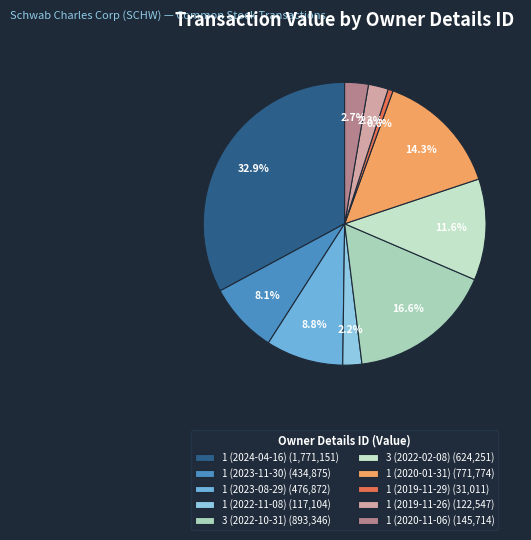

Combined, what portion of the pie is 3 (2022-10-31) and 1 (2020-11-06)?

19.3%